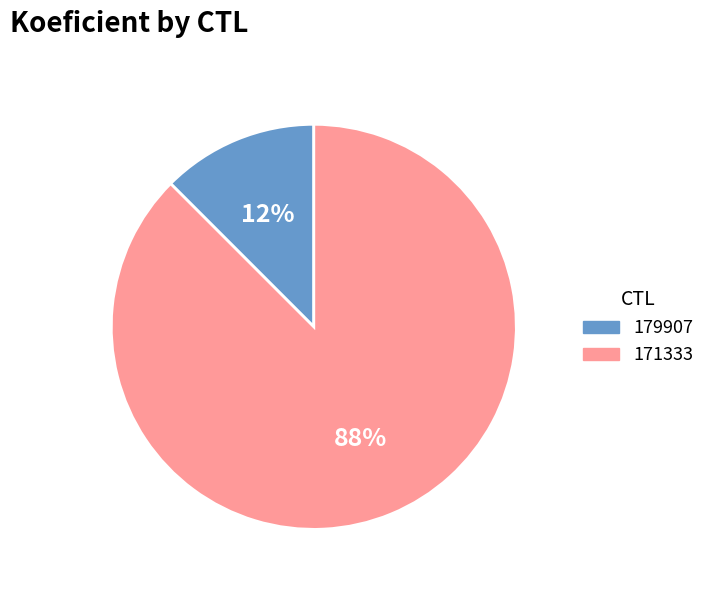

What is the smallest slice in the pie chart?

179907